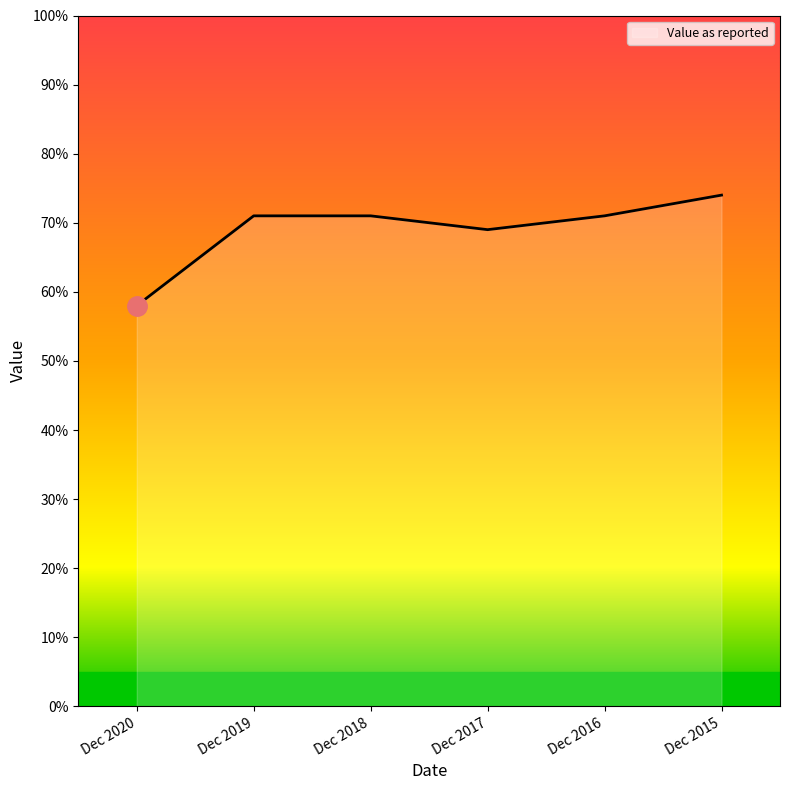

How many series are shown in this chart?

1